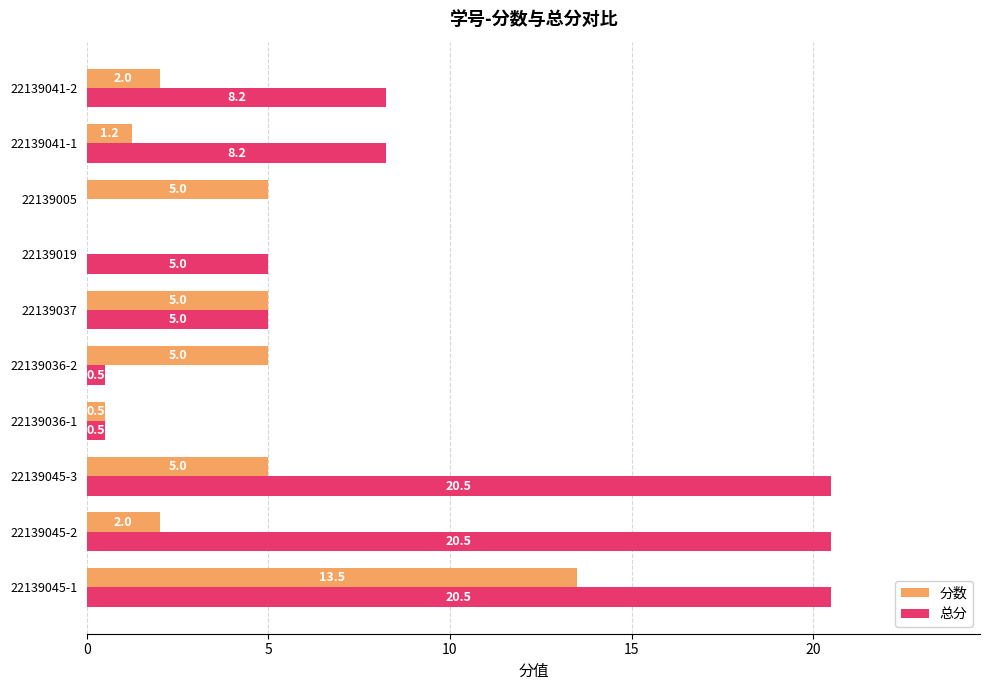

At which category is the sum across all series the highest?

22139045-1